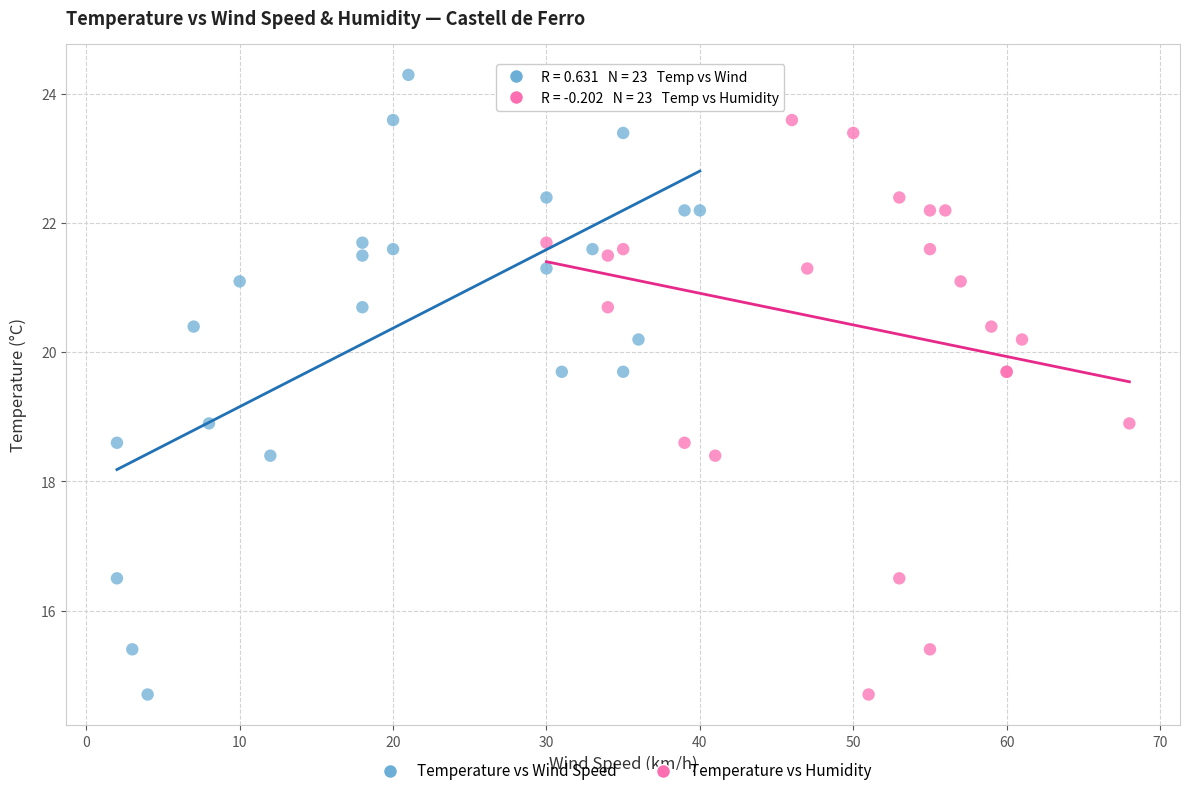

What are all the series names shown in the legend?

Temperature vs Wind Speed, Temperature vs Humidity